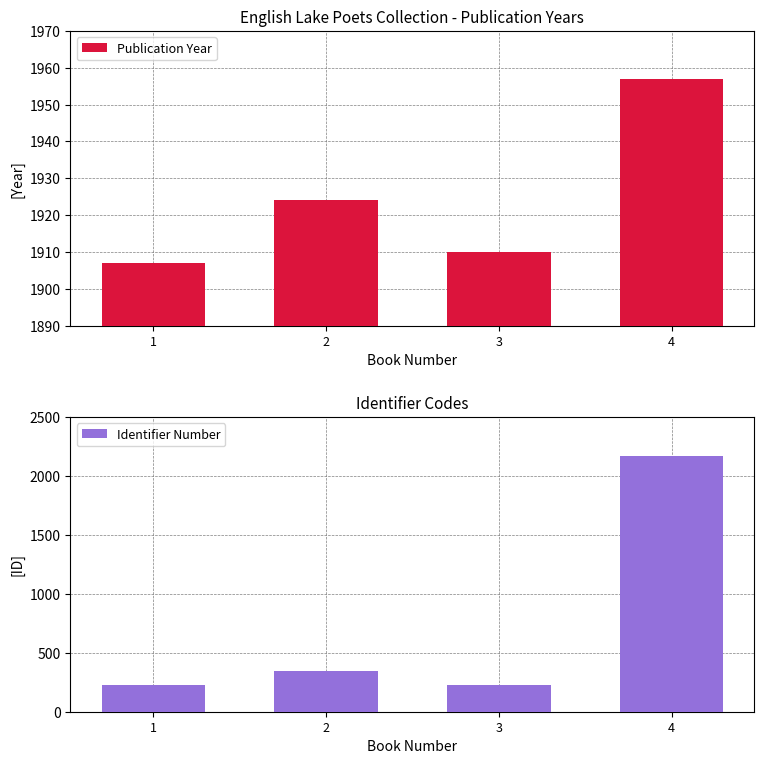

Which category has the highest value across all series?

4